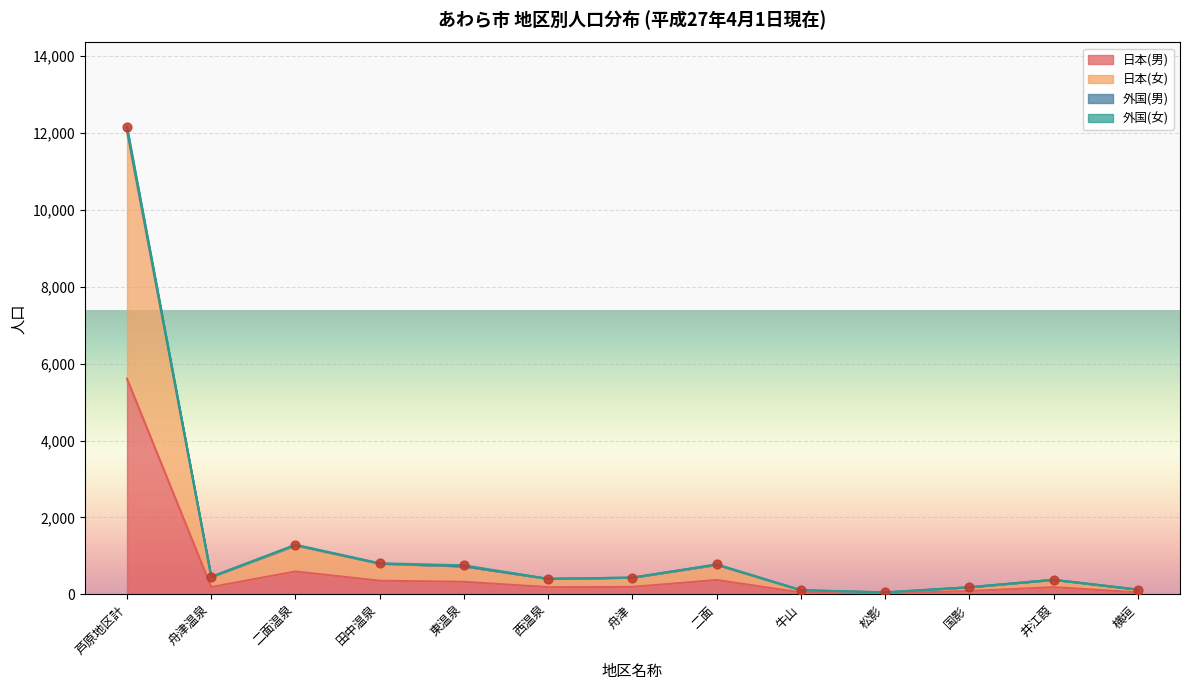

What is the maximum value for 日本(男)?

5609